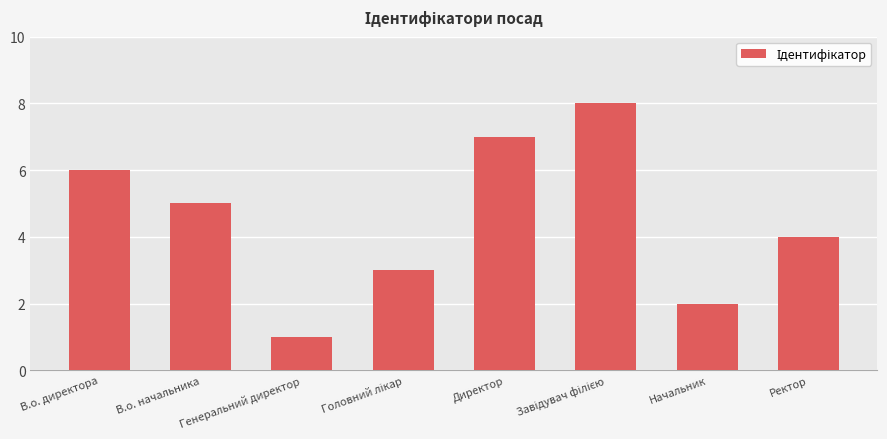

What is the difference between the second highest and minimum values?

6